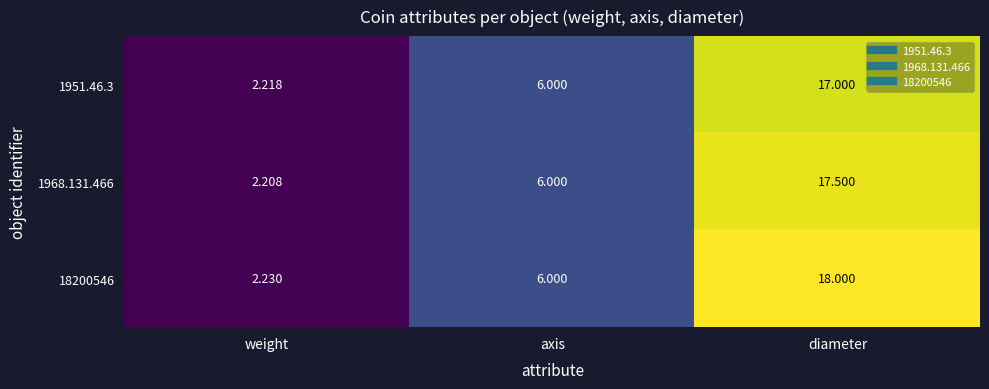

How many data points does each series have?

3